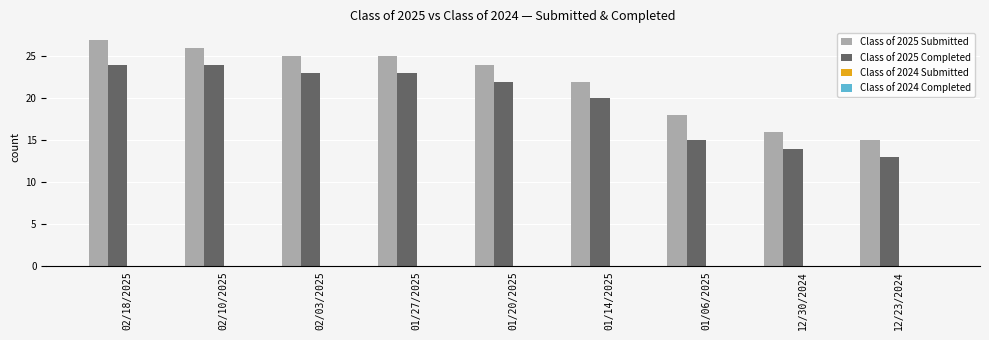

The value of Class of 2025 Submitted at 01/06/2025 is 18. True or false?

True